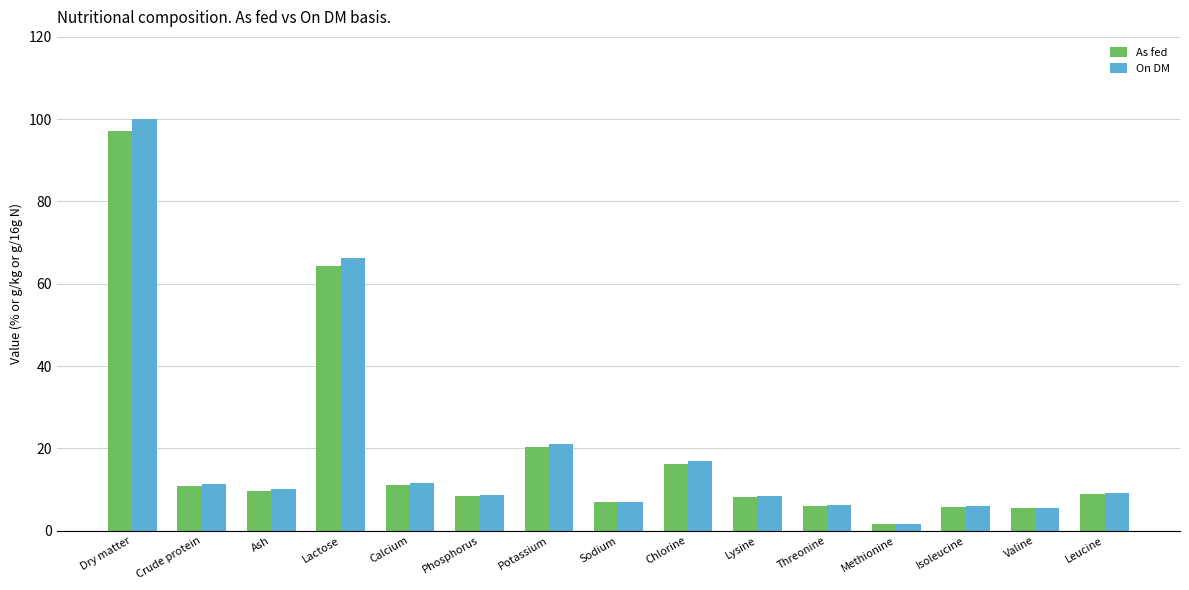

What is the difference between the second highest and minimum values in the On DM series?

64.5